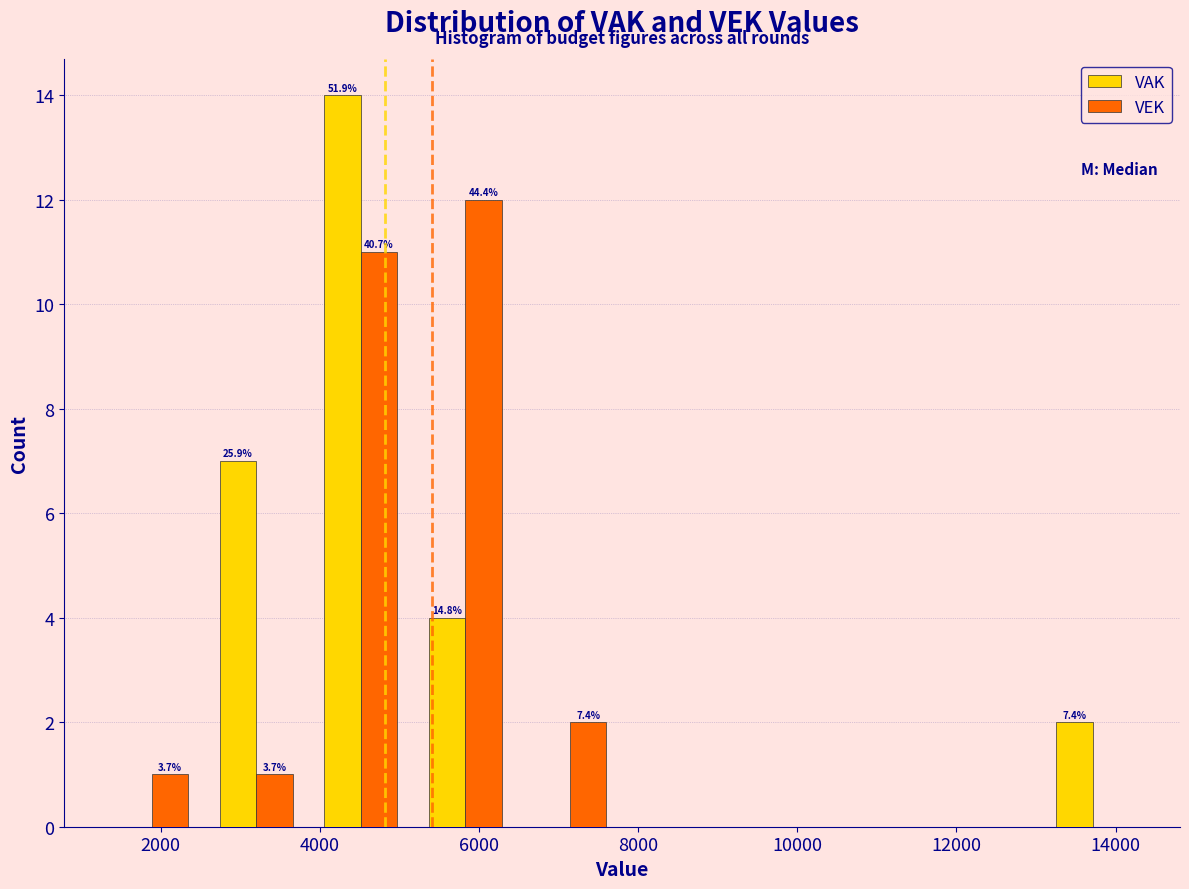

In the VAK series, which range on the x-axis has the tallest bar?

3800 to 5200